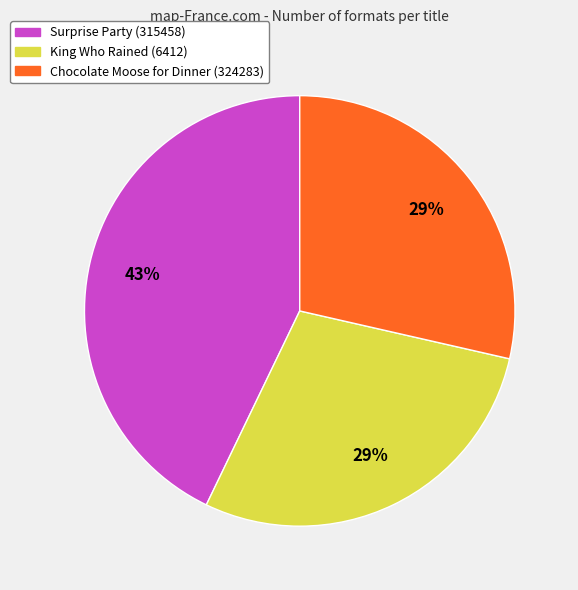

To the nearest percent, what percentage of the pie is Chocolate Moose for Dinner (324283)?

29%